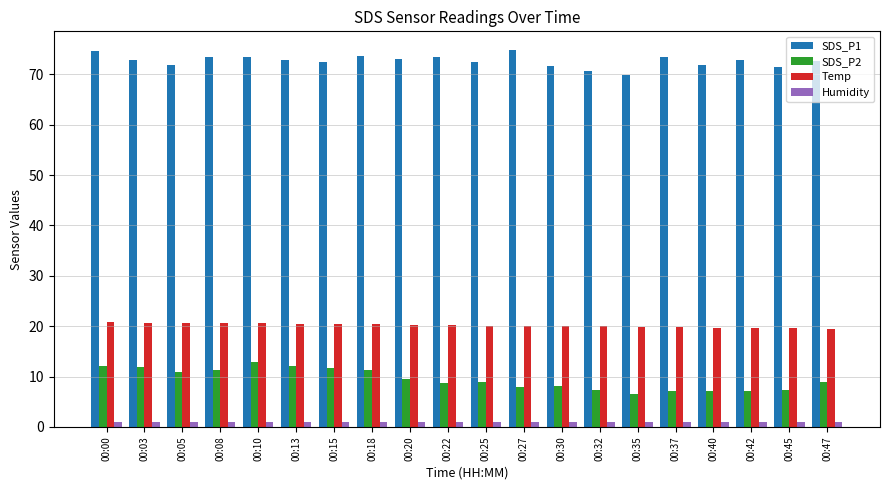

How many groups of bars are there?

20